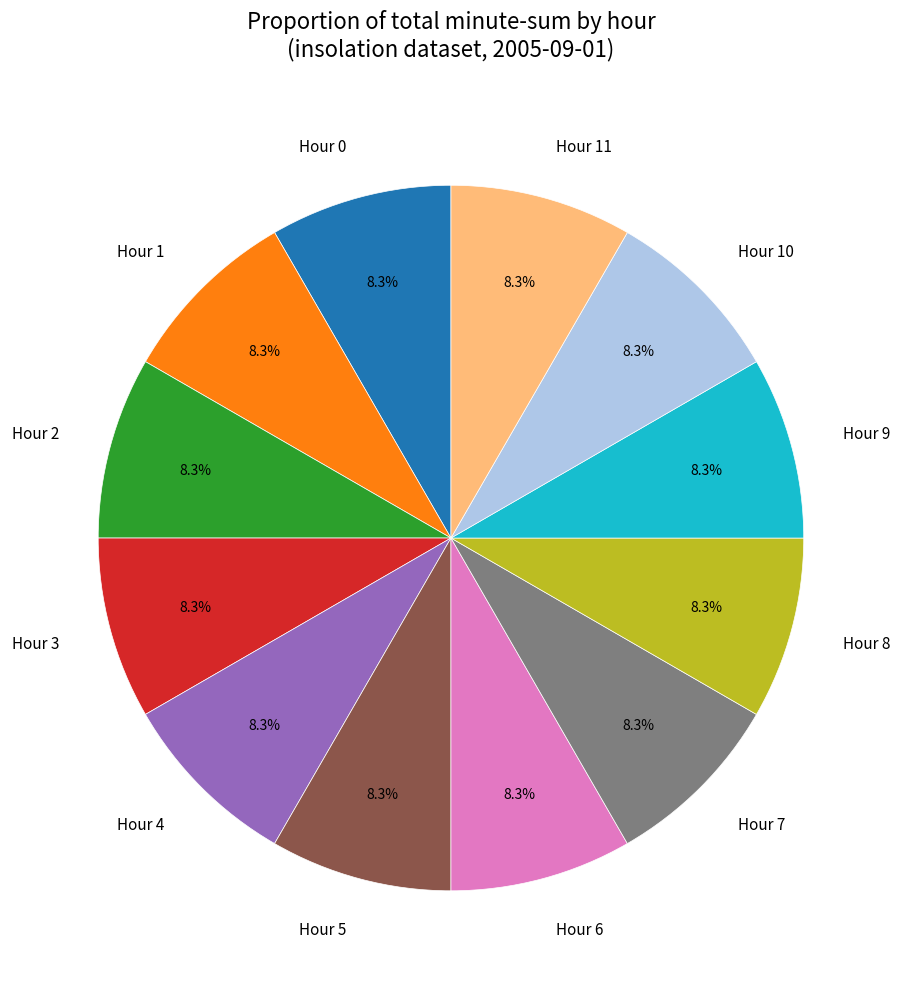

Does Hour 0 account for over 50% of the chart?

No